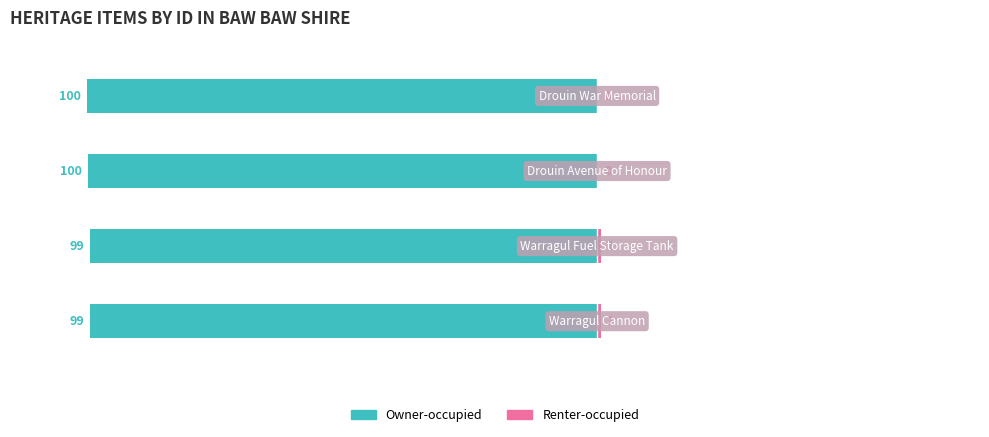

How many bars are there in each group?

2